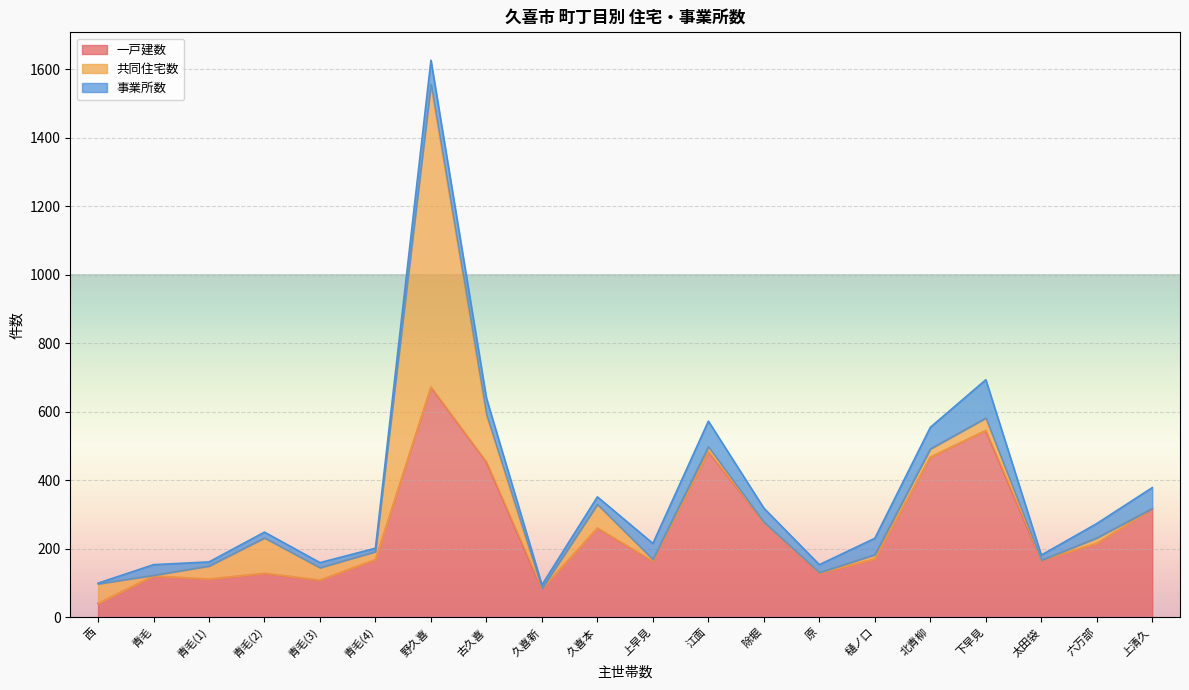

How many lines are shown in the chart?

3